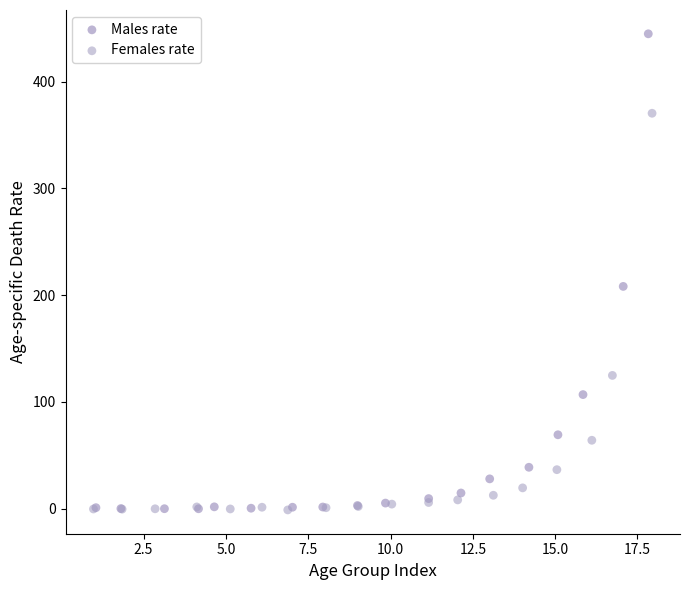

Which series contains the highest Y value?

Males rate